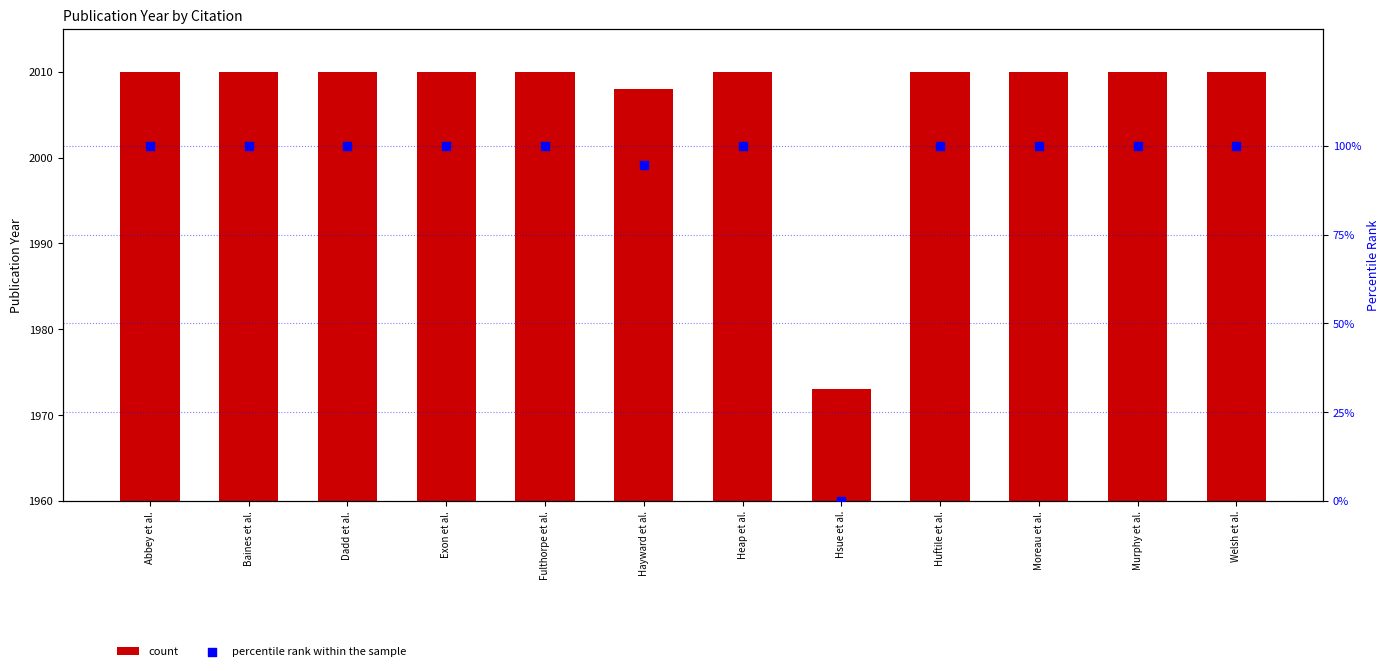

Which series has the widest spread of Y values?

percentile rank within the sample